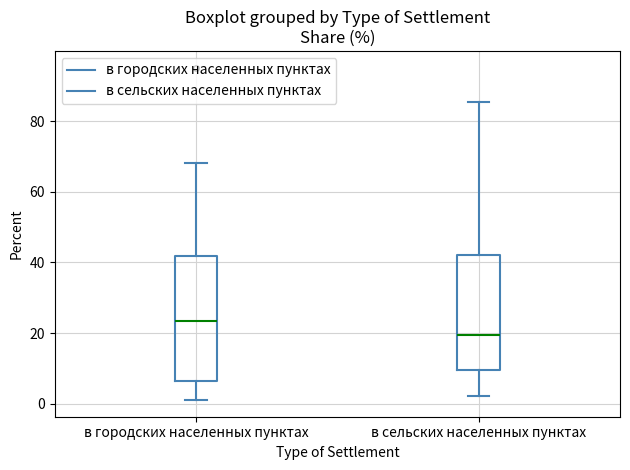

Which box's median line is the highest?

в городских населенных пунктах